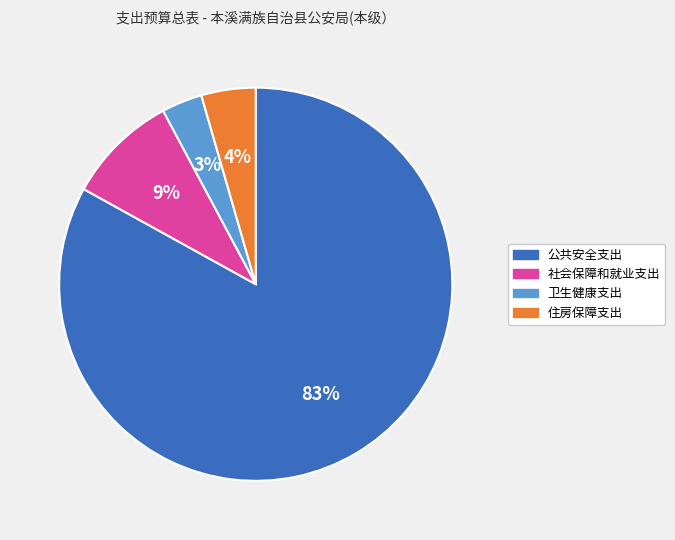

How many segments does this pie chart have?

4